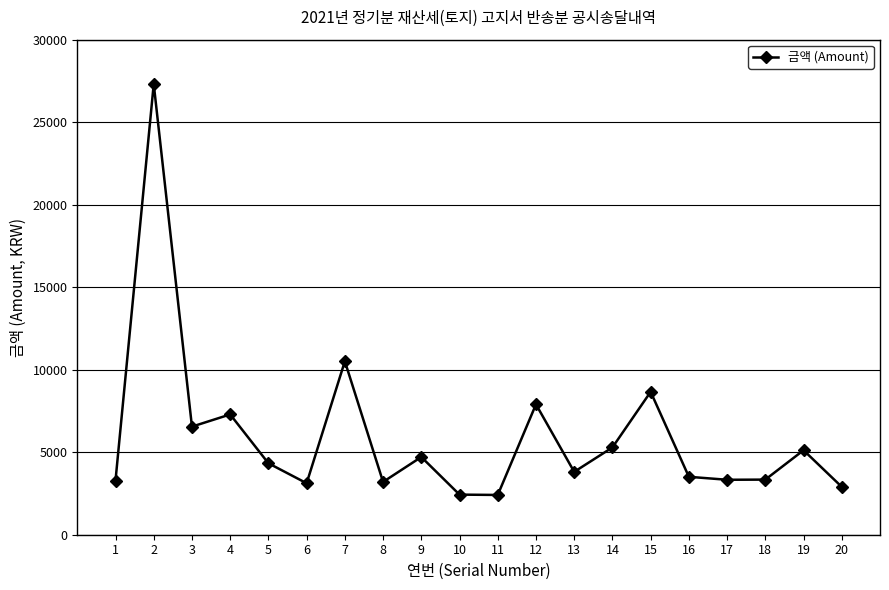

What is the difference between the values at 9 and 7?

5800